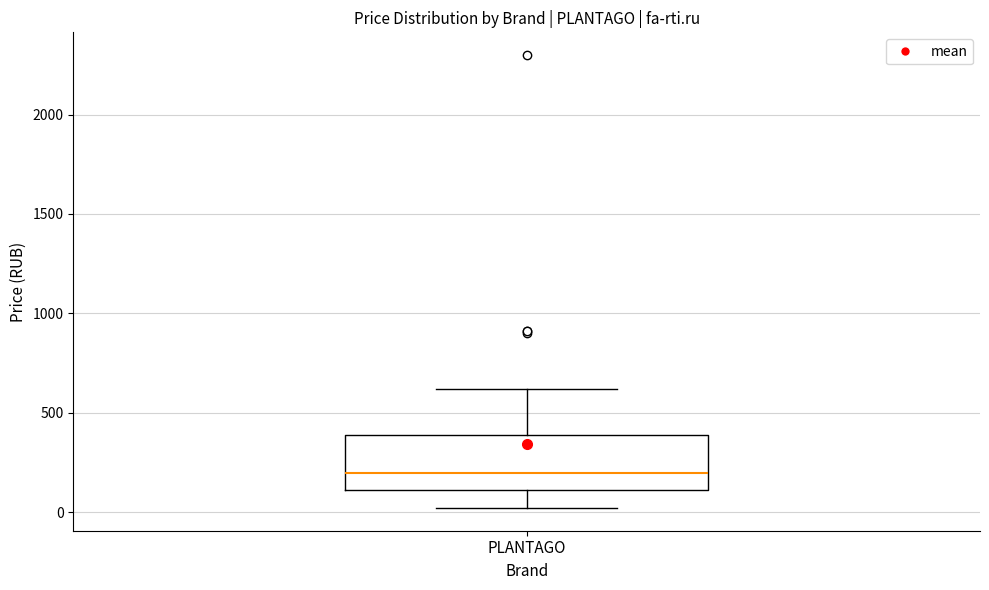

Read this box plot against the y-axis: the position of the median line, the range covered by the box, and the ends of both whiskers. The values are not printed on the chart, so give them approximately, as read against the axis.

median 200, box 100 to 400, whiskers 0 to 600